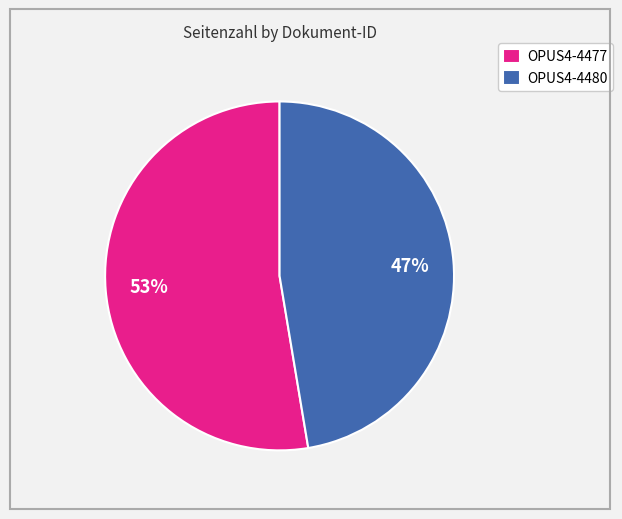

How many slices are in this pie chart?

2